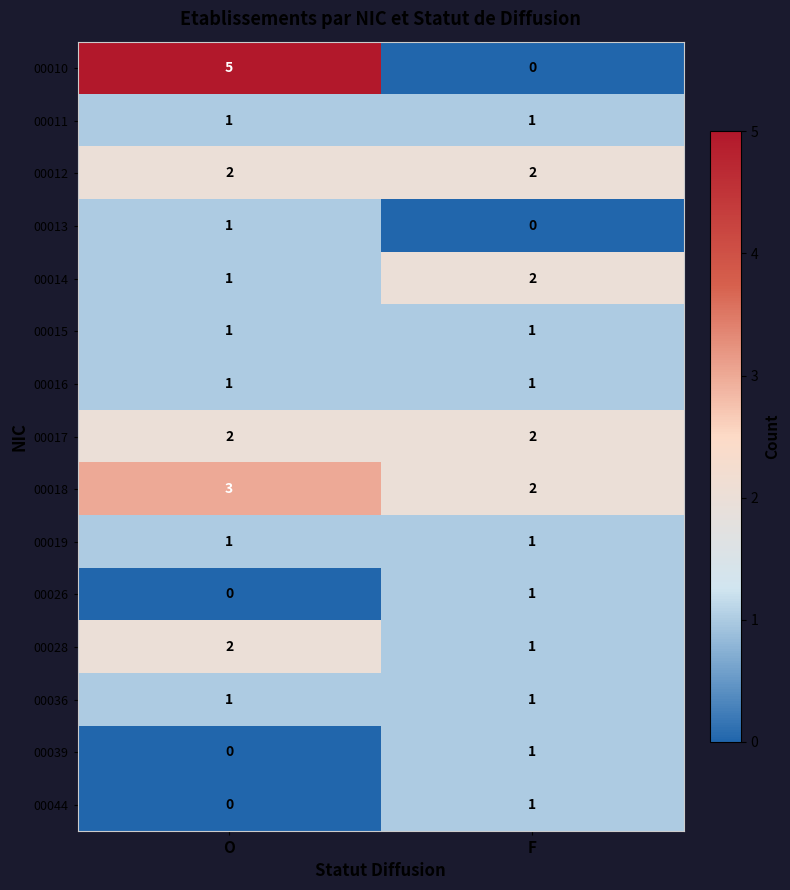

What is the sum of the 00018 values at O and F?

5